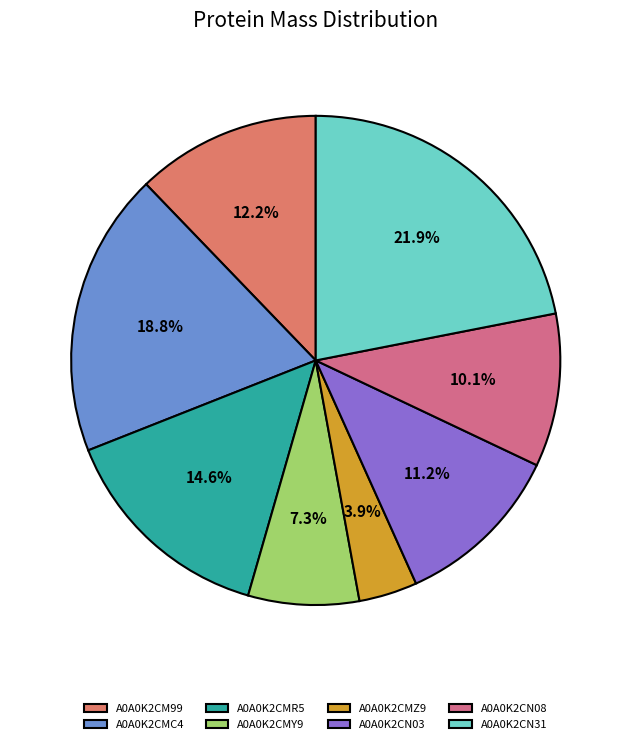

Which has a higher value, A0A0K2CMY9 or A0A0K2CMZ9?

A0A0K2CMY9